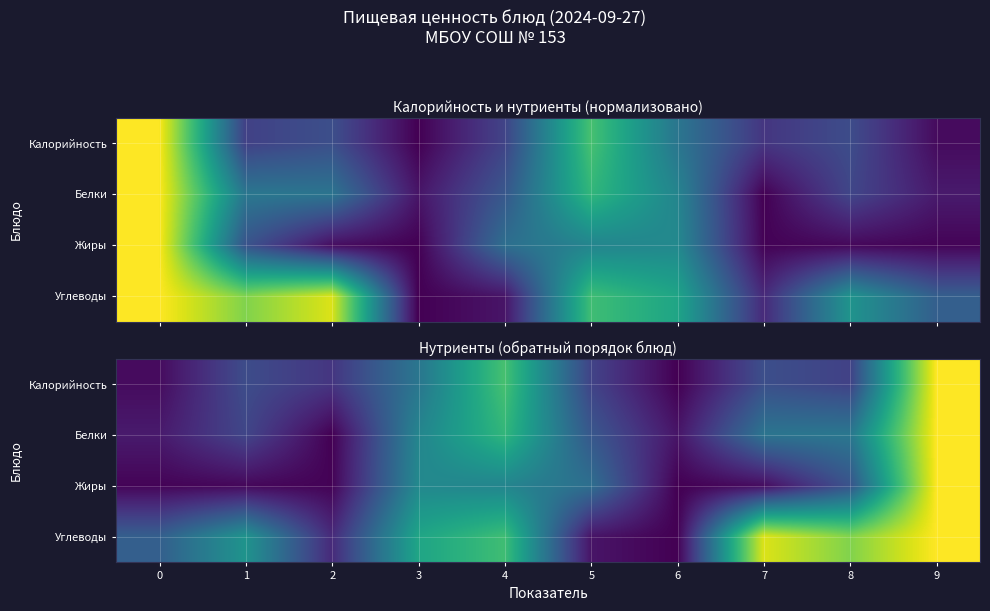

Is it true that Жиры equals 0.5 at 9?

False